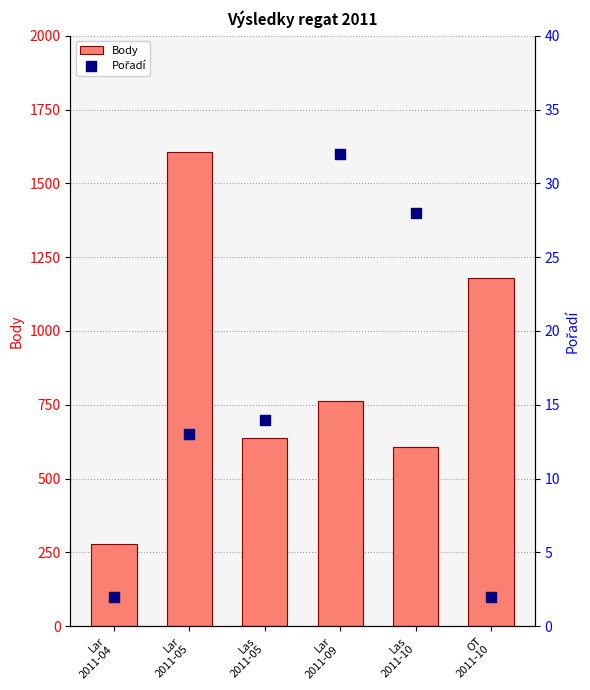

What is the total value across all series at Las
2011-10?

634